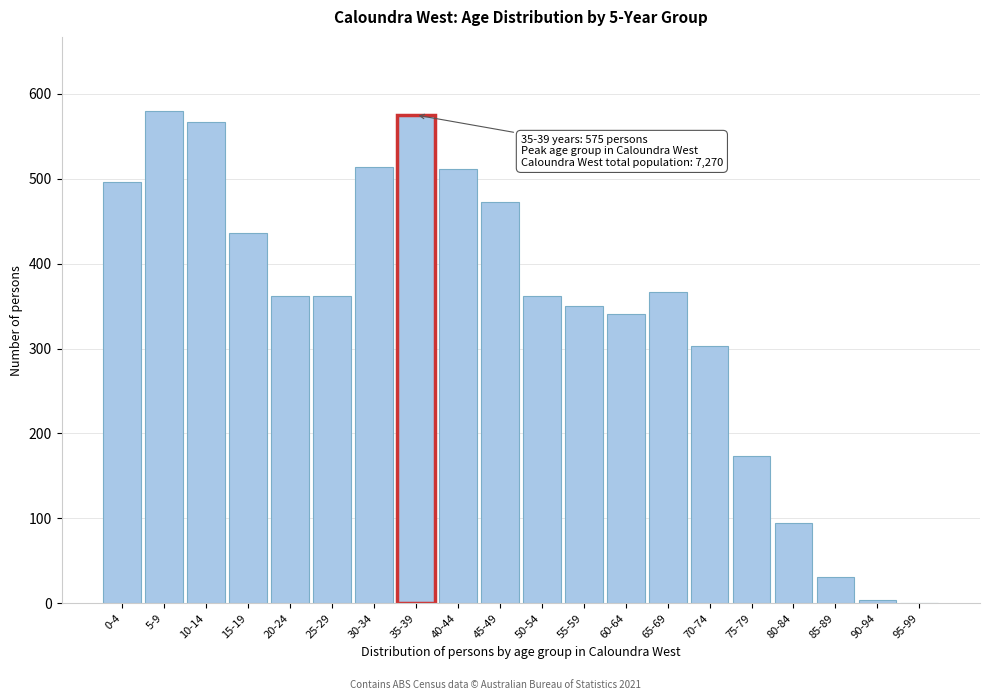

Reading left to right, transcribe all the data shown in this chart.

0-4=496	5-9=580	10-14=567	15-19=436	20-24=362	25-29=362	30-34=514	35-39=575	40-44=511	45-49=473	50-54=362	55-59=350	60-64=341	65-69=367	70-74=303	75-79=174	80-84=95	85-89=31	90-94=4	95-99=0